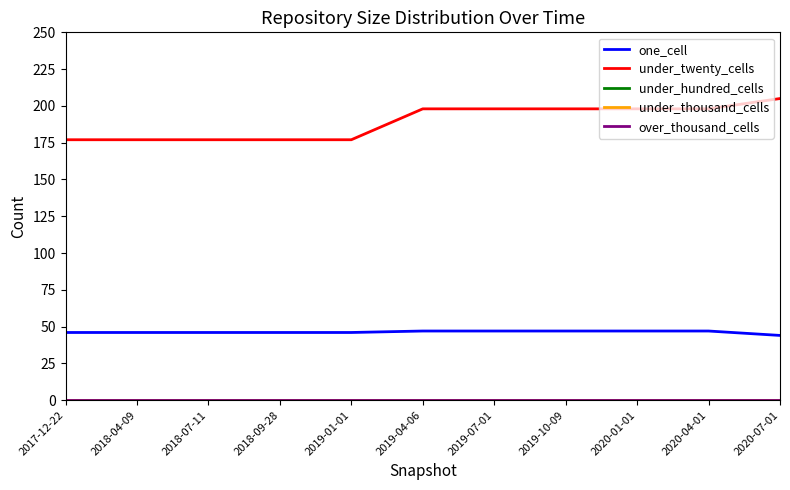

At how many categories does at least one series exceed 130?

11